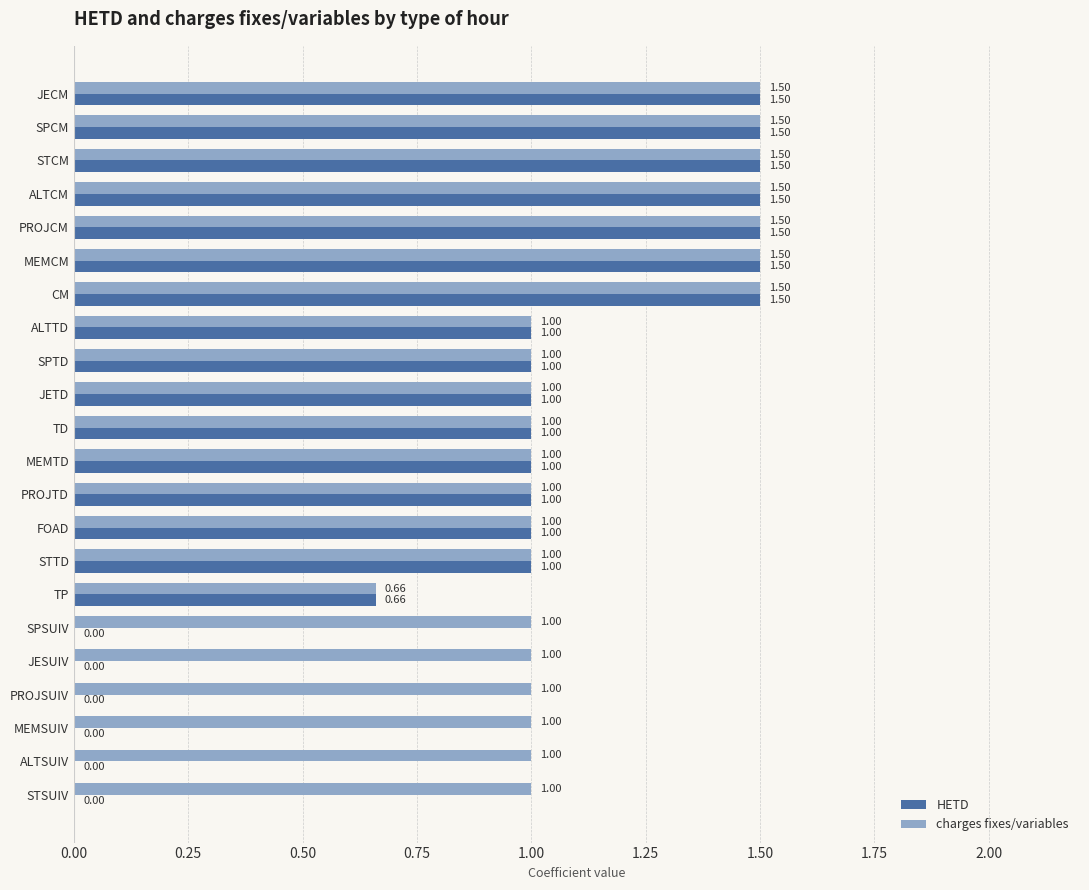

Which series has the largest total across all categories?

charges fixes/variables